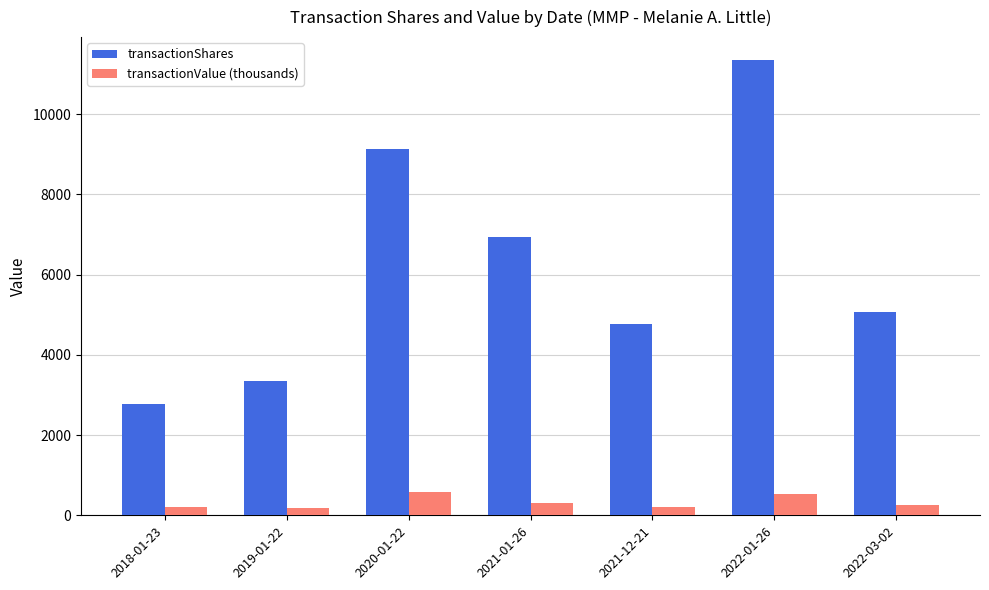

What value does the transactionShares series have at 2019-01-22?

3358.0